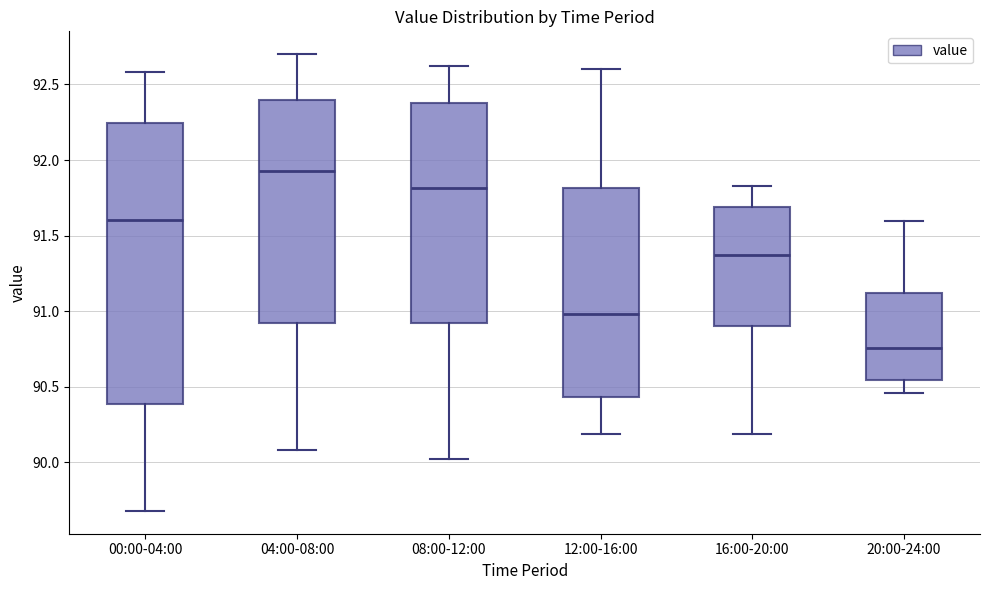

Comparing the boxes themselves (not the whiskers), which one is the tallest?

00:00-04:00